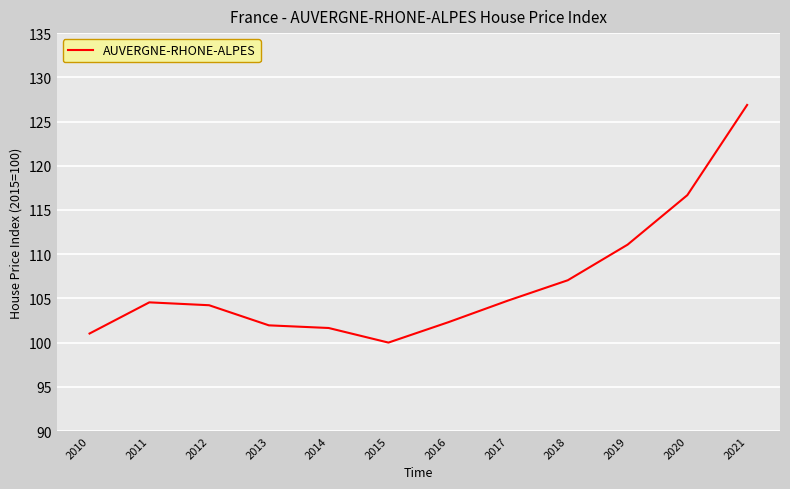

What is the difference between the maximum and minimum values?

26.9